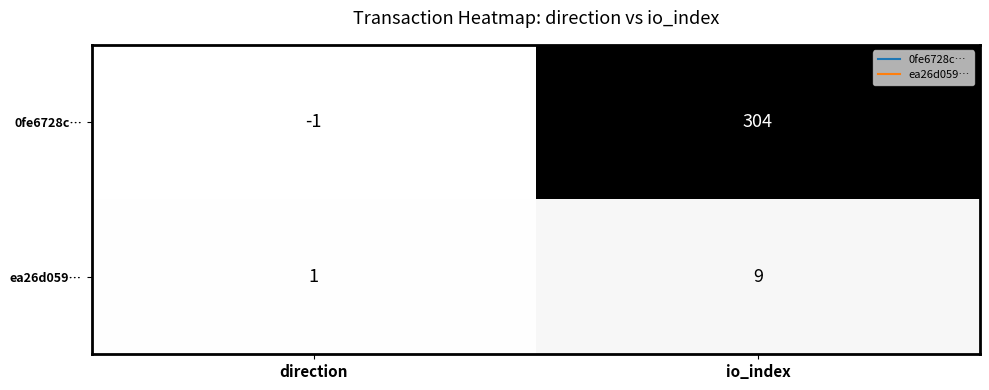

Which label corresponds to the largest value in the chart?

io_index